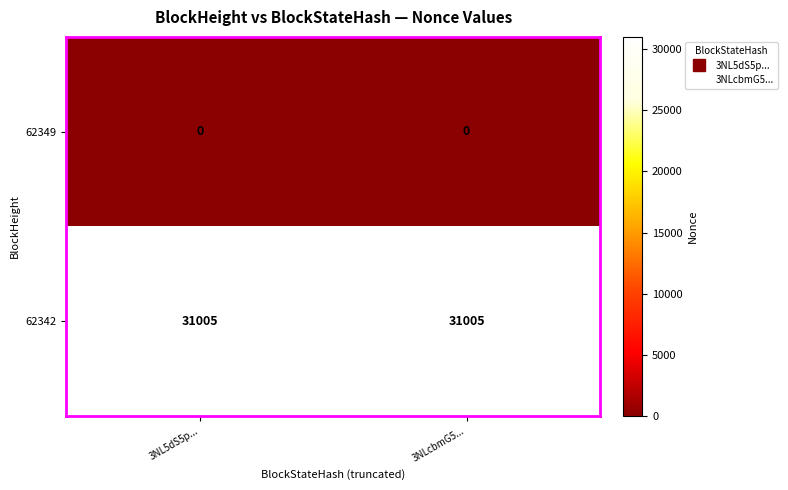

Is it true that 62342 equals 31005 at 3NL5dS5p...?

True